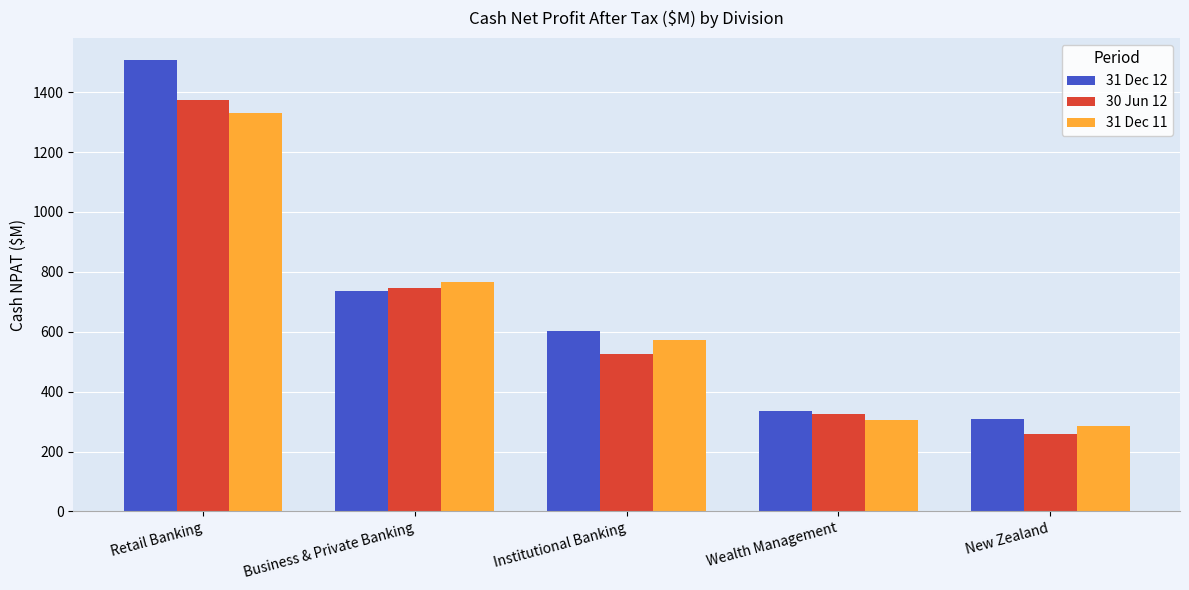

Are the bars horizontal?

No